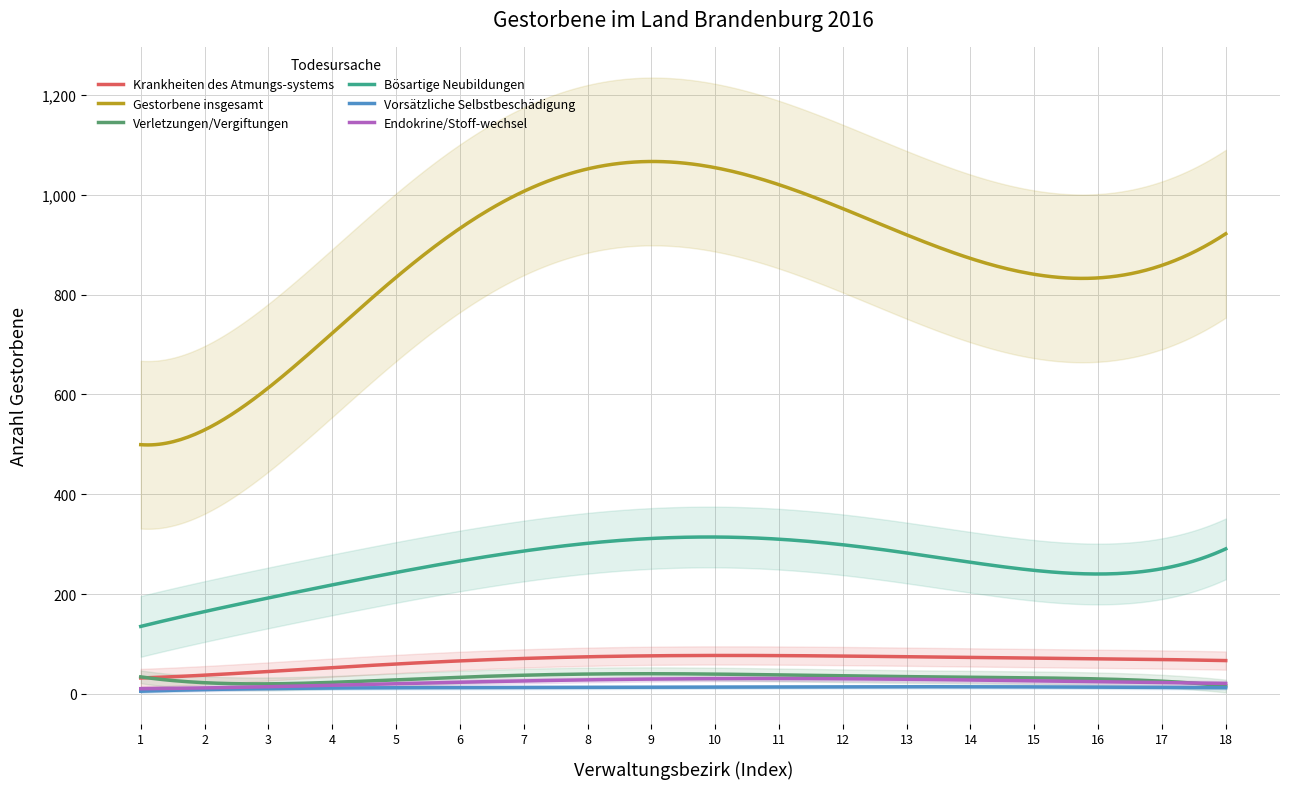

Rank the series by their maximum value, from highest to lowest.

Gestorbene insgesamt, Bösartige Neubildungen, Krankheiten des Atmungs-systems, Verletzungen/Vergiftungen, Endokrine/Stoff-wechsel, Vorsätzliche Selbstbeschädigung